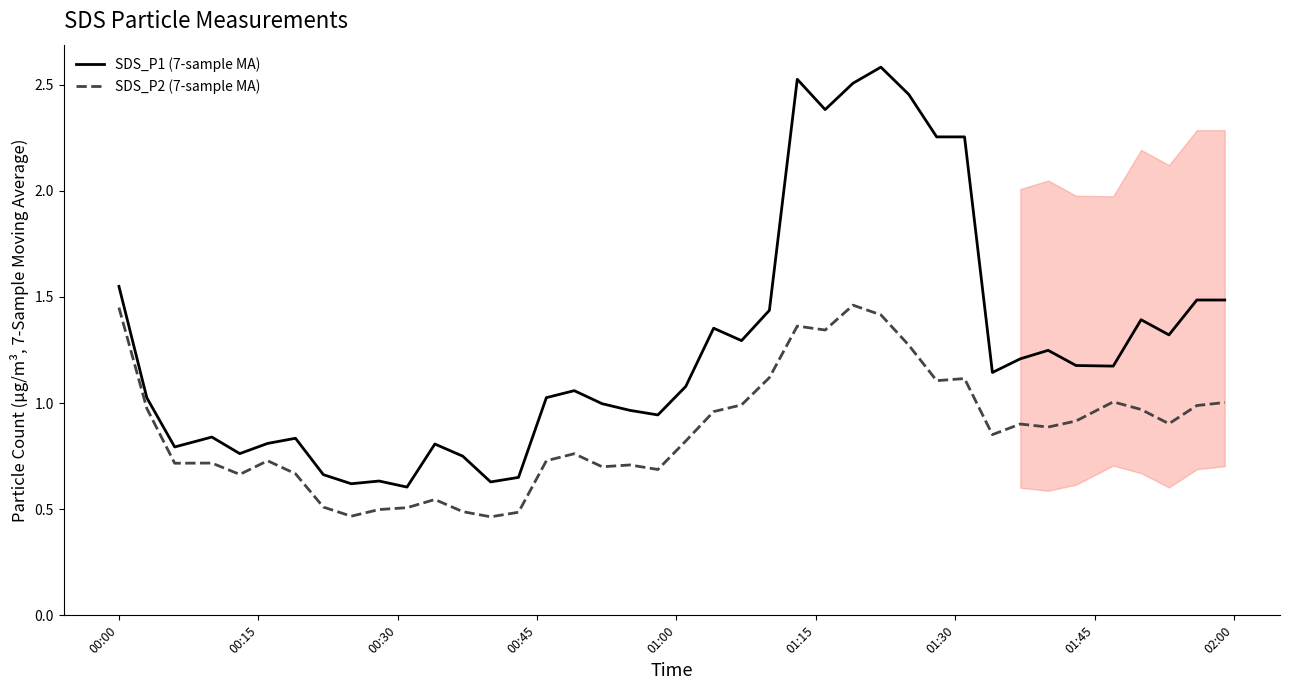

What is the value of the SDS_P1 (7-sample MA) point at the 28th from the left?

2.6